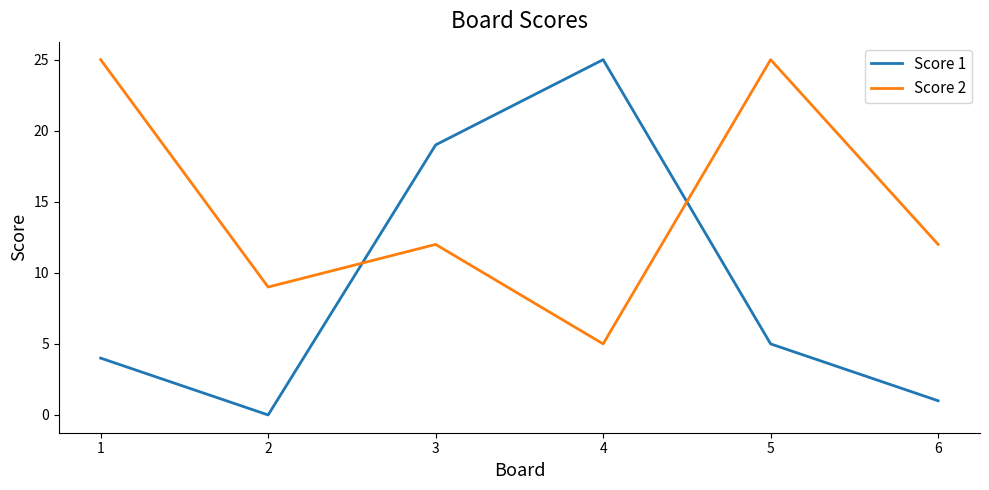

At which category does Score 2 reach its first local peak?

3